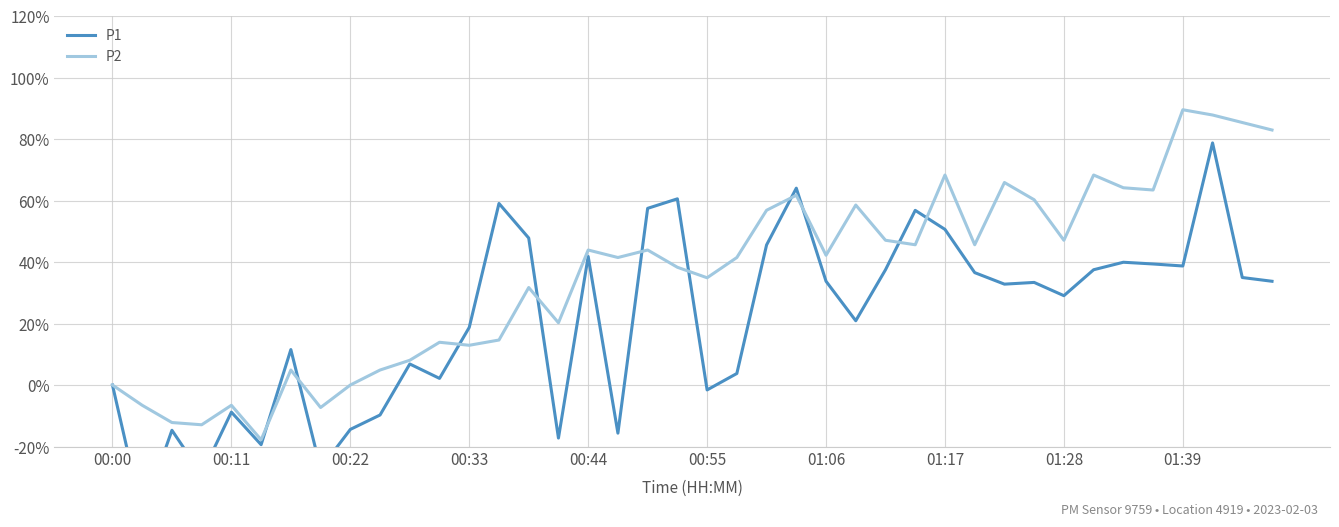

Which series has the largest total across all categories?

P2